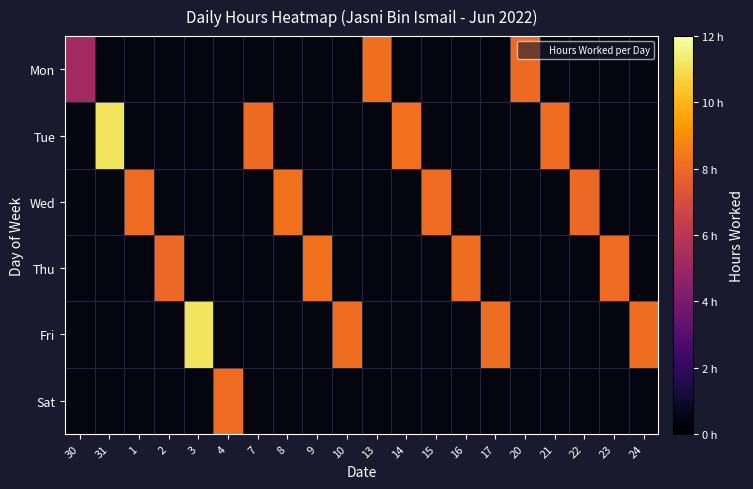

Is the value of Fri at 2 greater than the value of Wed at 9?

No